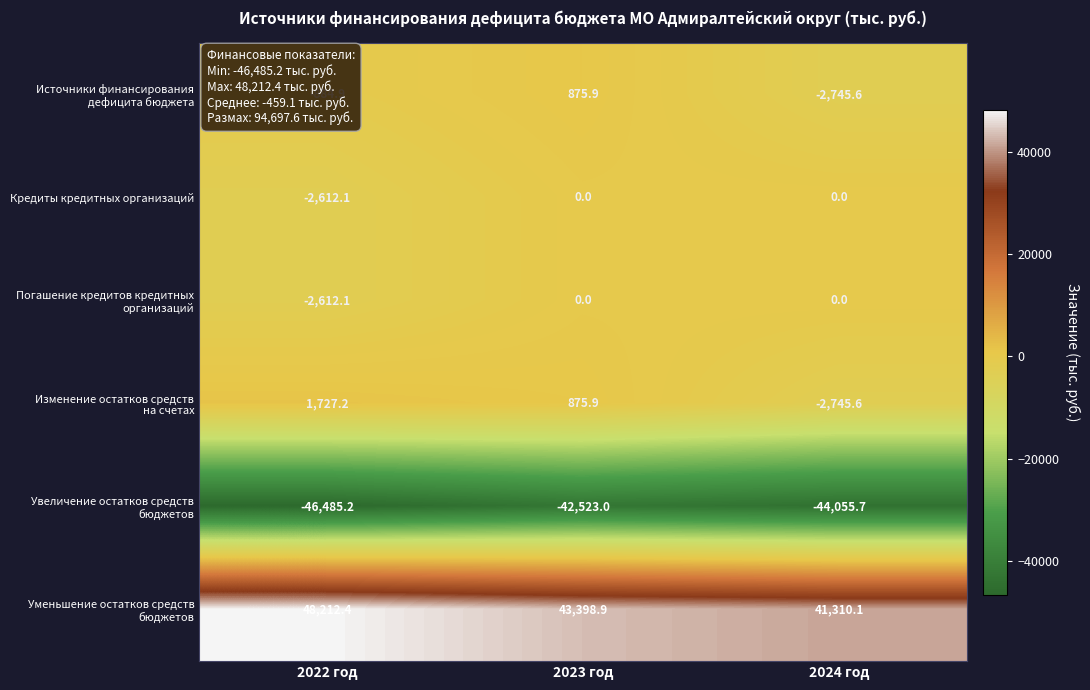

How many categories are shown in the chart?

3